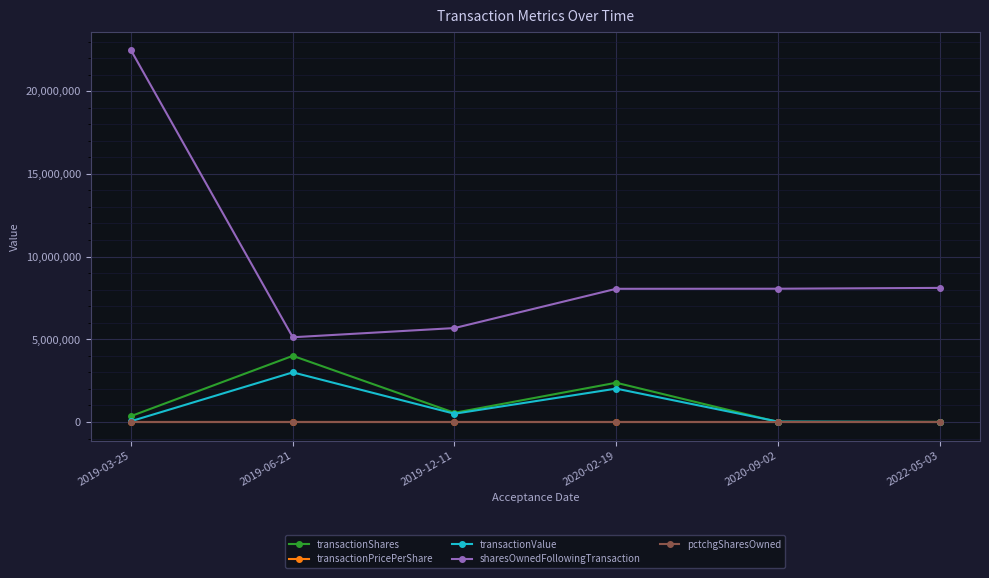

At which label does pctchgSharesOwned first exceed 11?

2019-06-21